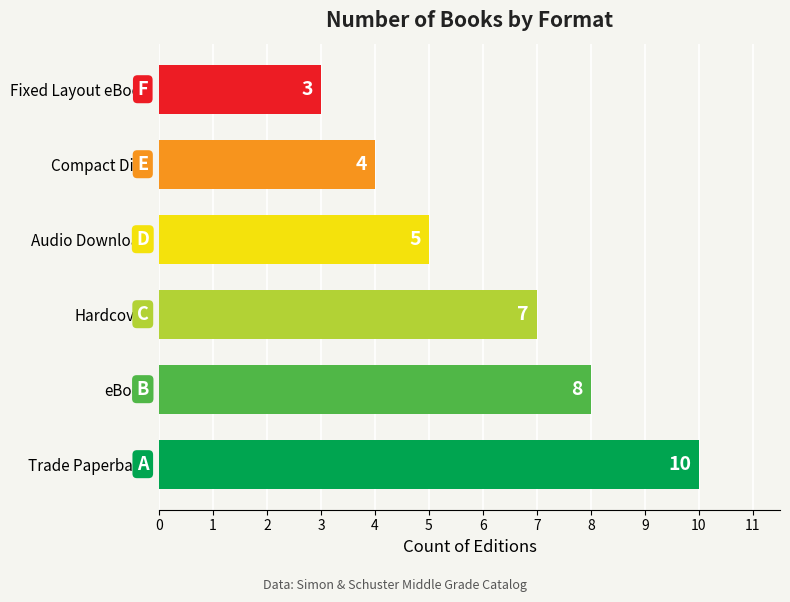

Reading bottom to top, list all the values displayed in this chart.

10	8	7	5	4	3